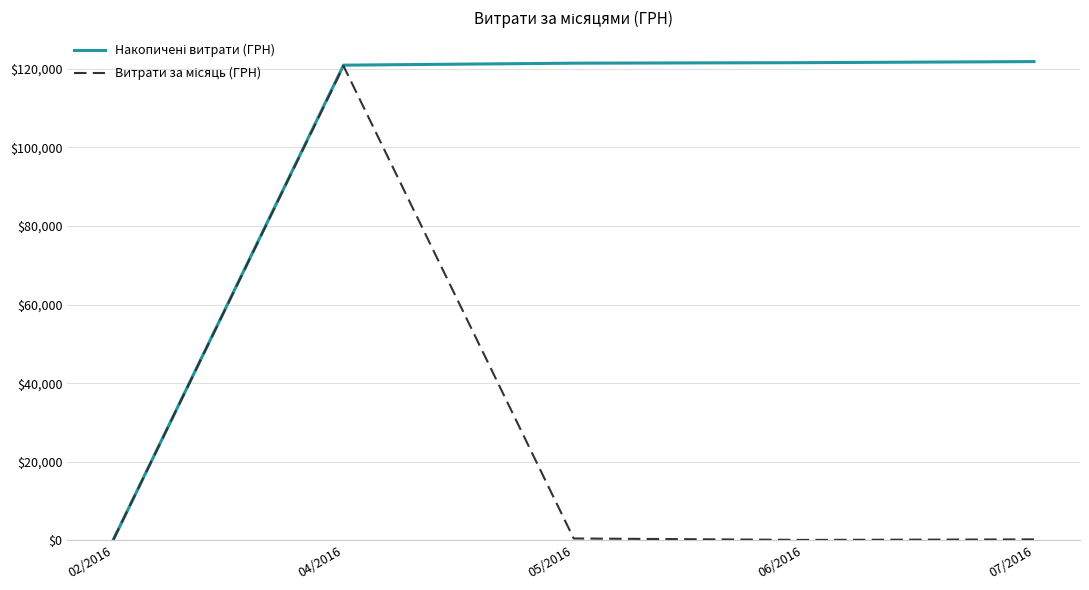

At how many categories does at least one series exceed 89188?

4